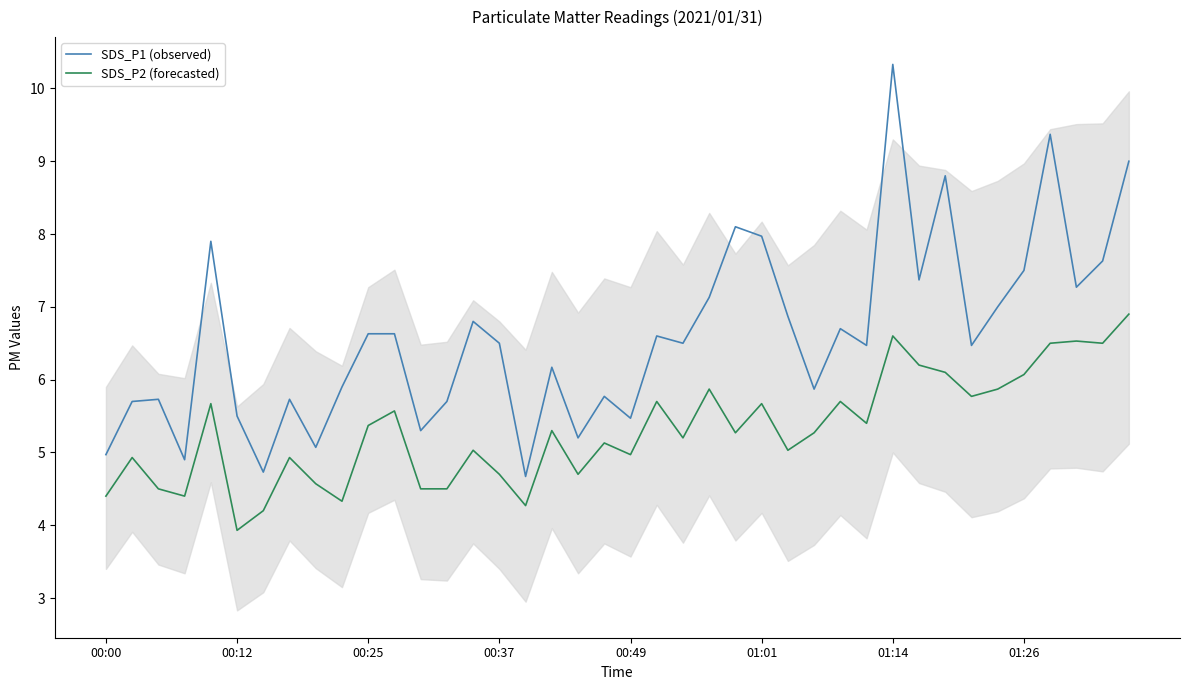

Which series has the largest total across all categories?

SDS_P1 (observed)